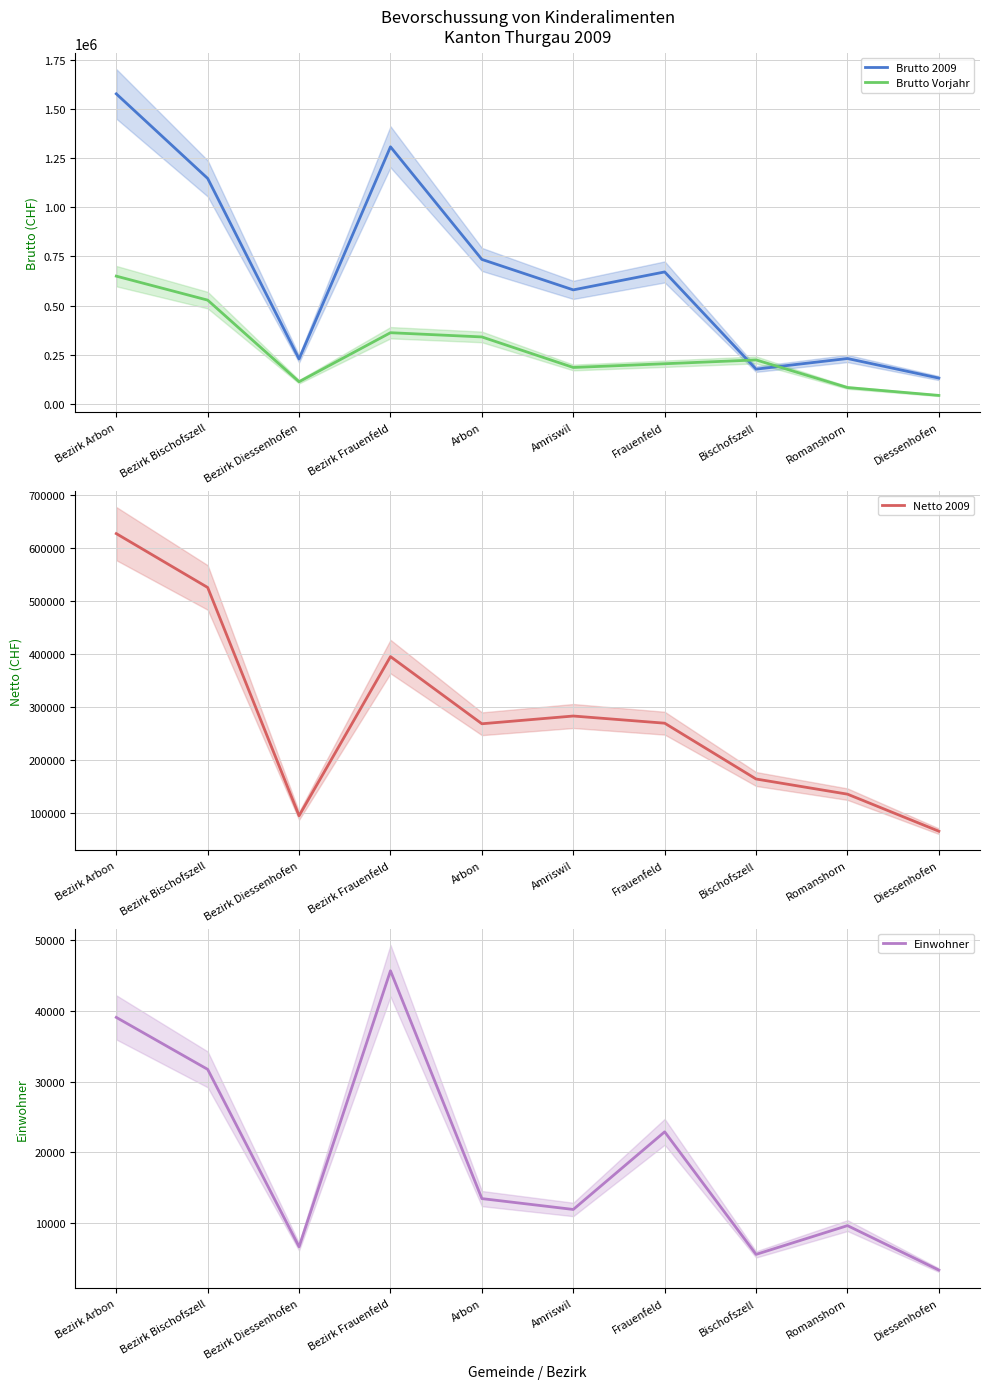

How many interior local valleys does the Netto 2009 series have?

2